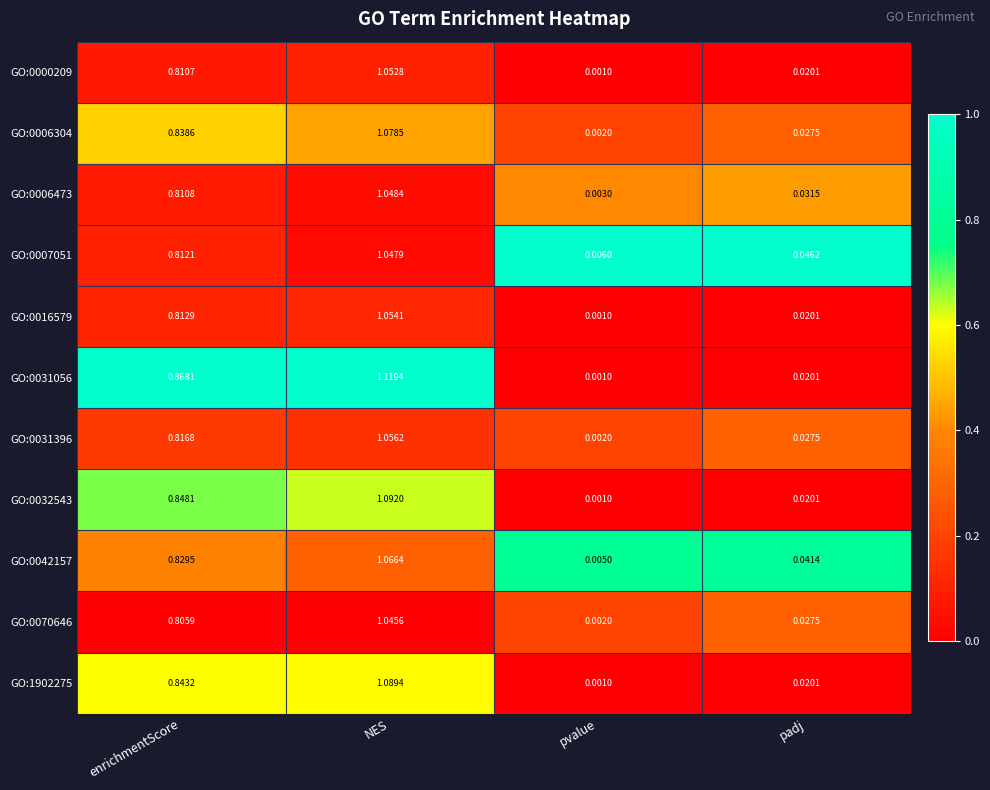

Rank the series by their maximum value, from lowest to highest.

GO:0070646, GO:0007051, GO:0006473, GO:0000209, GO:0016579, GO:0031396, GO:0042157, GO:0006304, GO:1902275, GO:0032543, GO:0031056